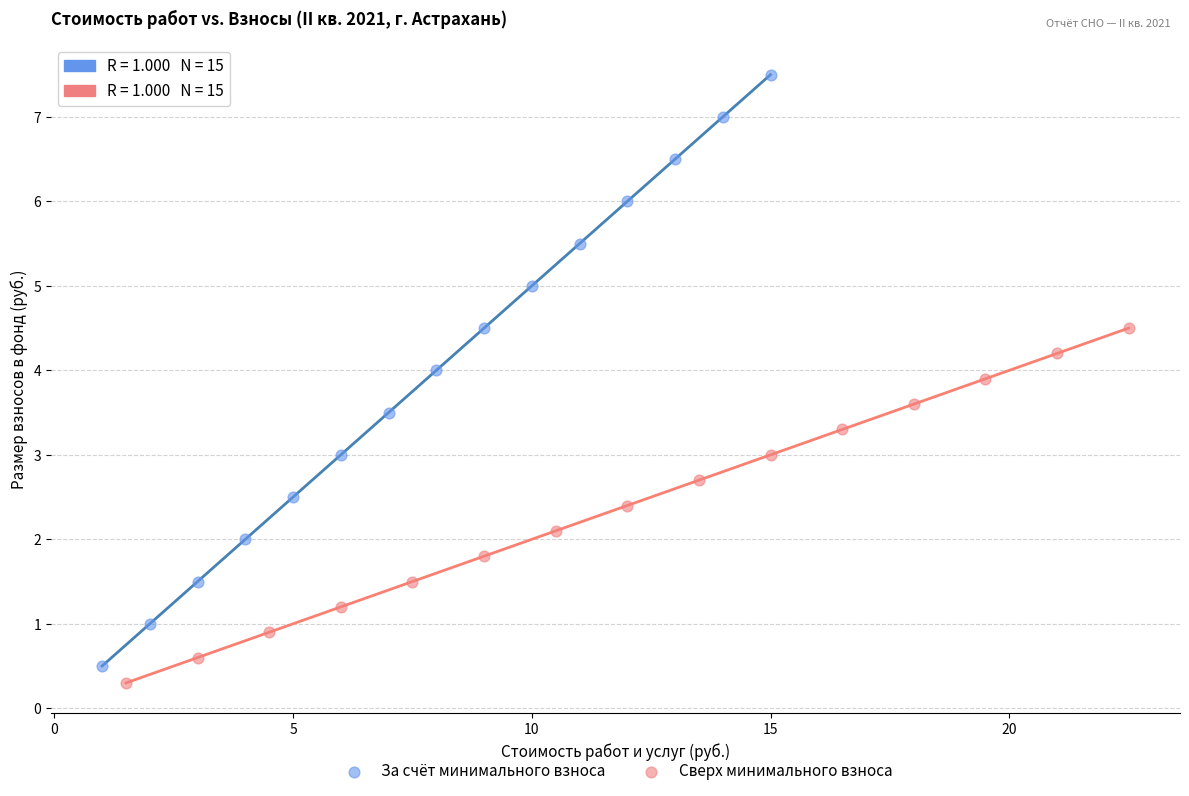

Which series has the widest spread of Y values?

За счёт минимального взноса